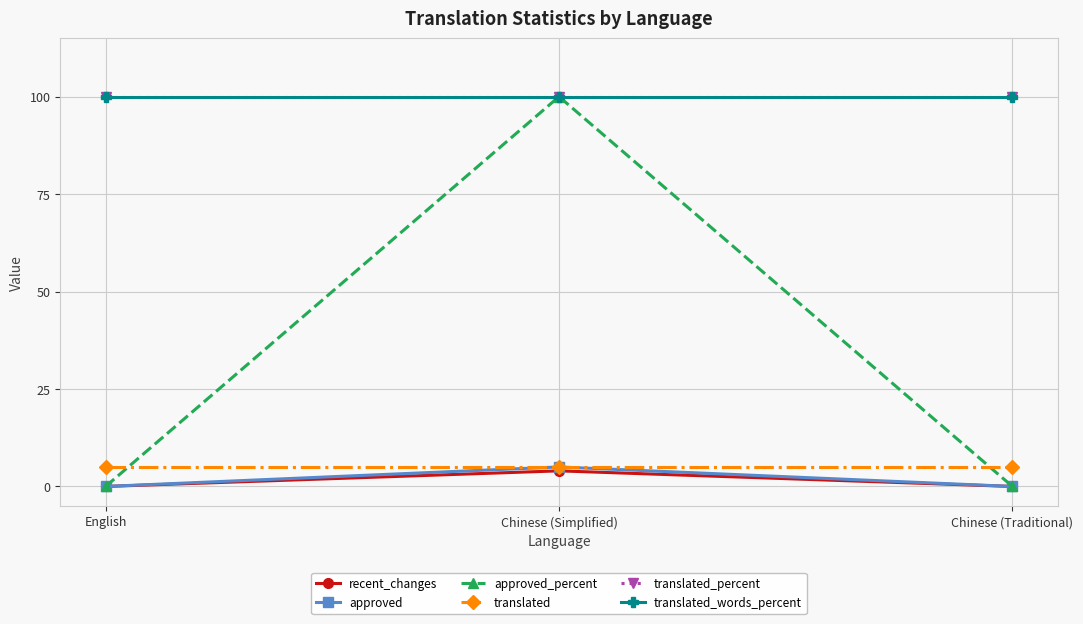

Count the recent_changes values in the range 0 to 4.

3